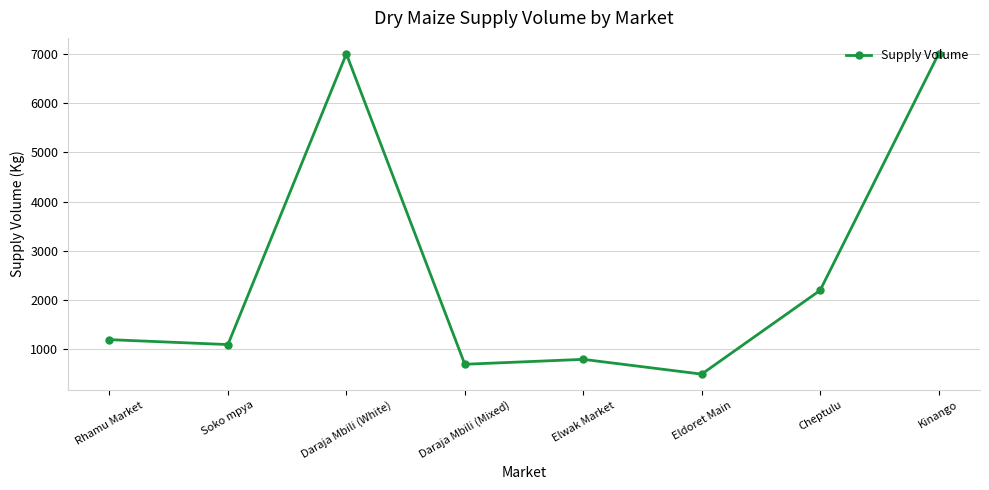

Reading left to right, what are all the values shown in this chart?

1200	1100	7000	700	800	500	2200	7000